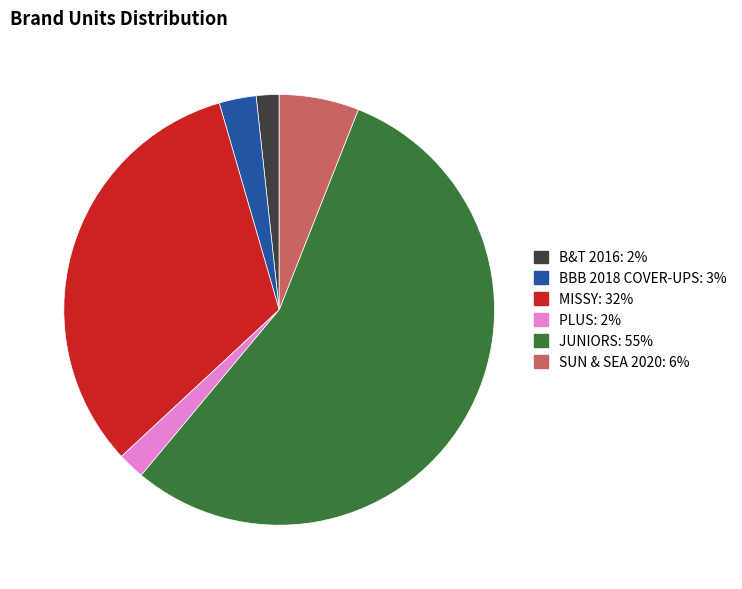

Do BBB 2018 COVER-UPS and JUNIORS together represent more than half of the pie?

Yes